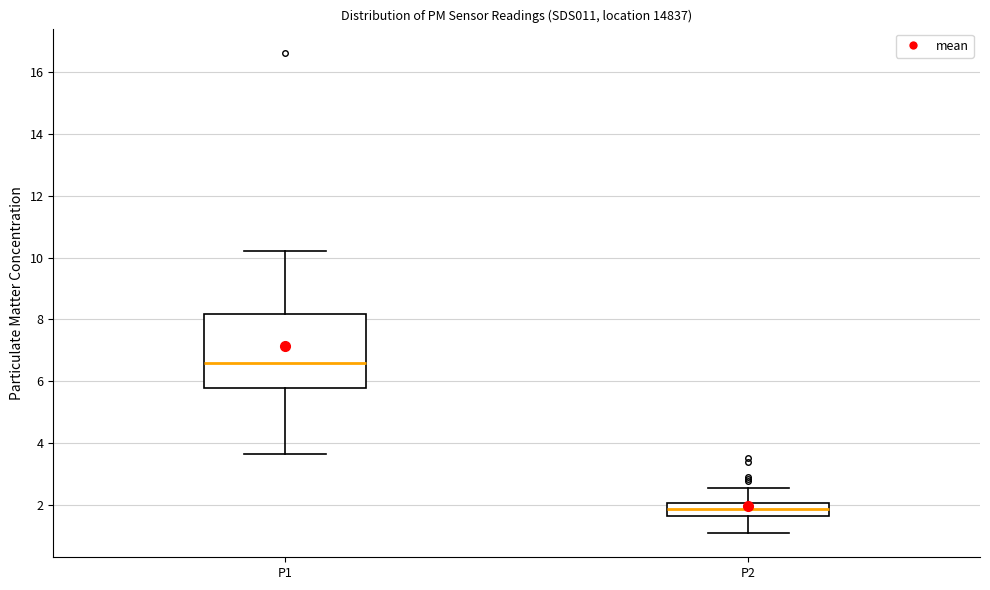

Reading left to right, read every box against the y-axis: the position of its median line, the range the box covers, and the ends of its whiskers. The values are not printed on the chart, so give them approximately, as read against the axis.

P1: median 6.6, box 5.8 to 8.2, whiskers 3.6 to 10.2
P2: median 1.8, box 1.6 to 2.0, whiskers 1.0 to 2.6